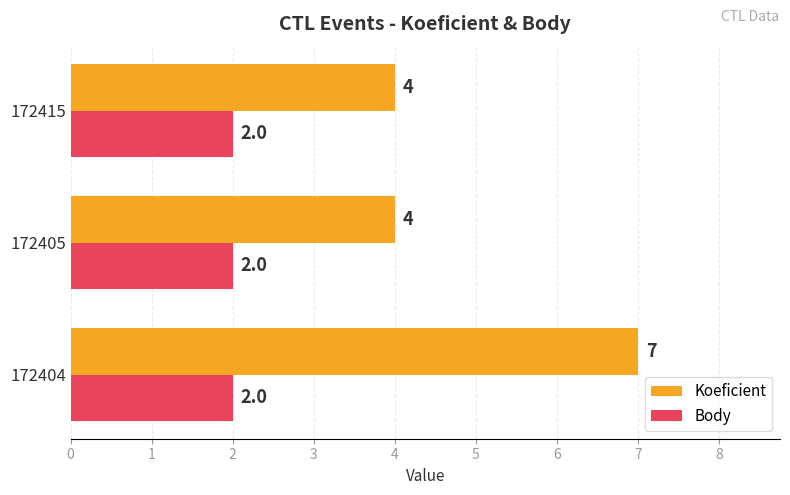

True or false: Koeficient has a value of 2 at 172415.

False